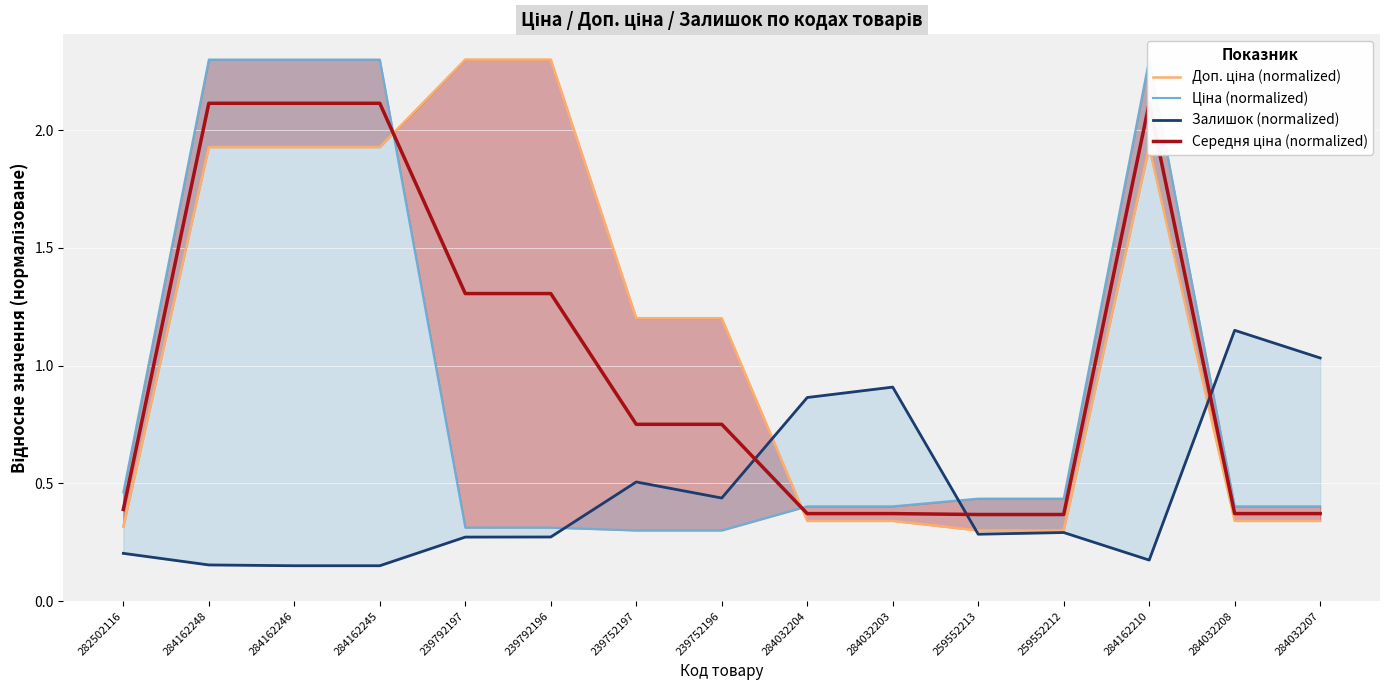

Rank the series at 282502116 from highest to lowest value.

Ціна (normalized), Середня ціна (normalized), Доп. ціна (normalized), Залишок (normalized)